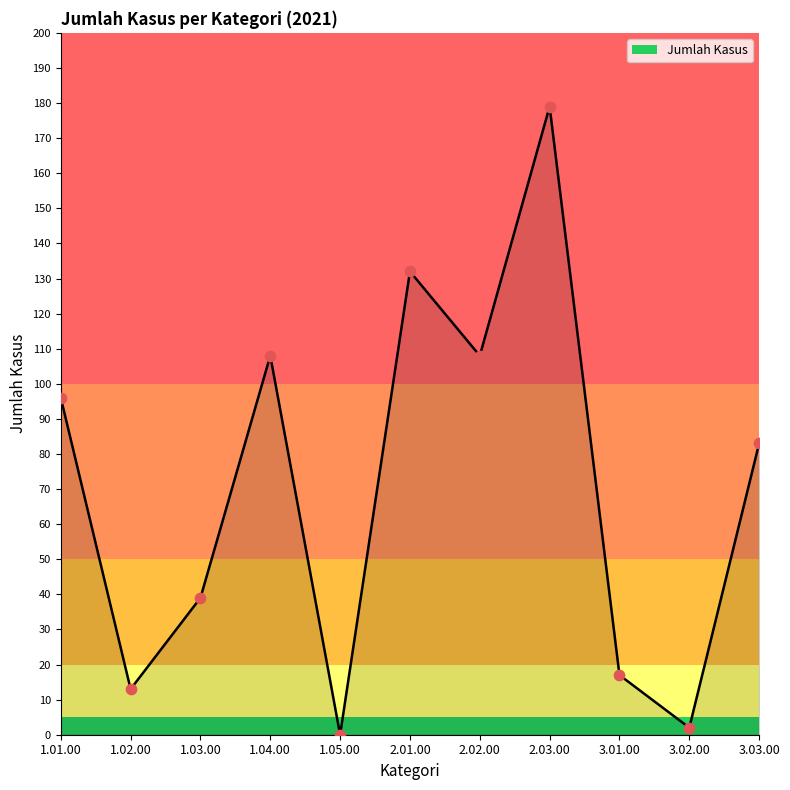

What is the change in value from 3.01.00 to 3.02.00?

-15